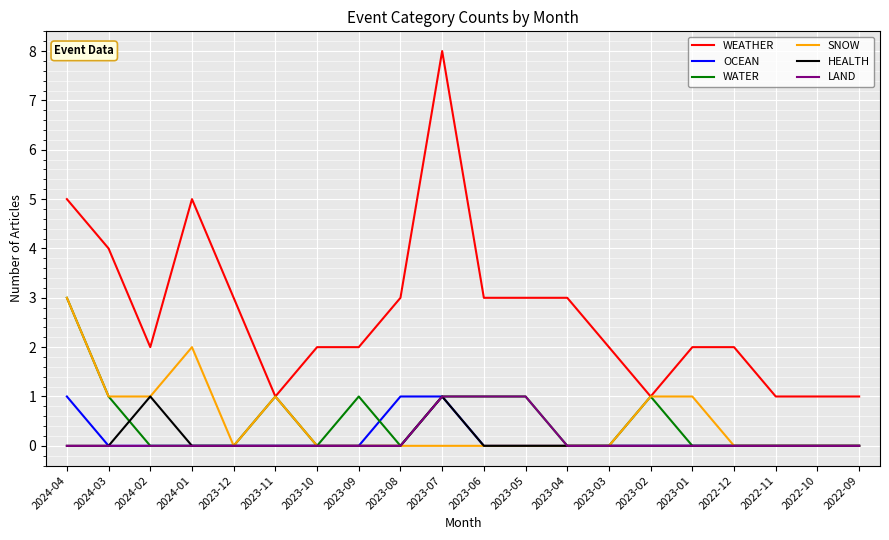

What position from the left is 2023-10?

7